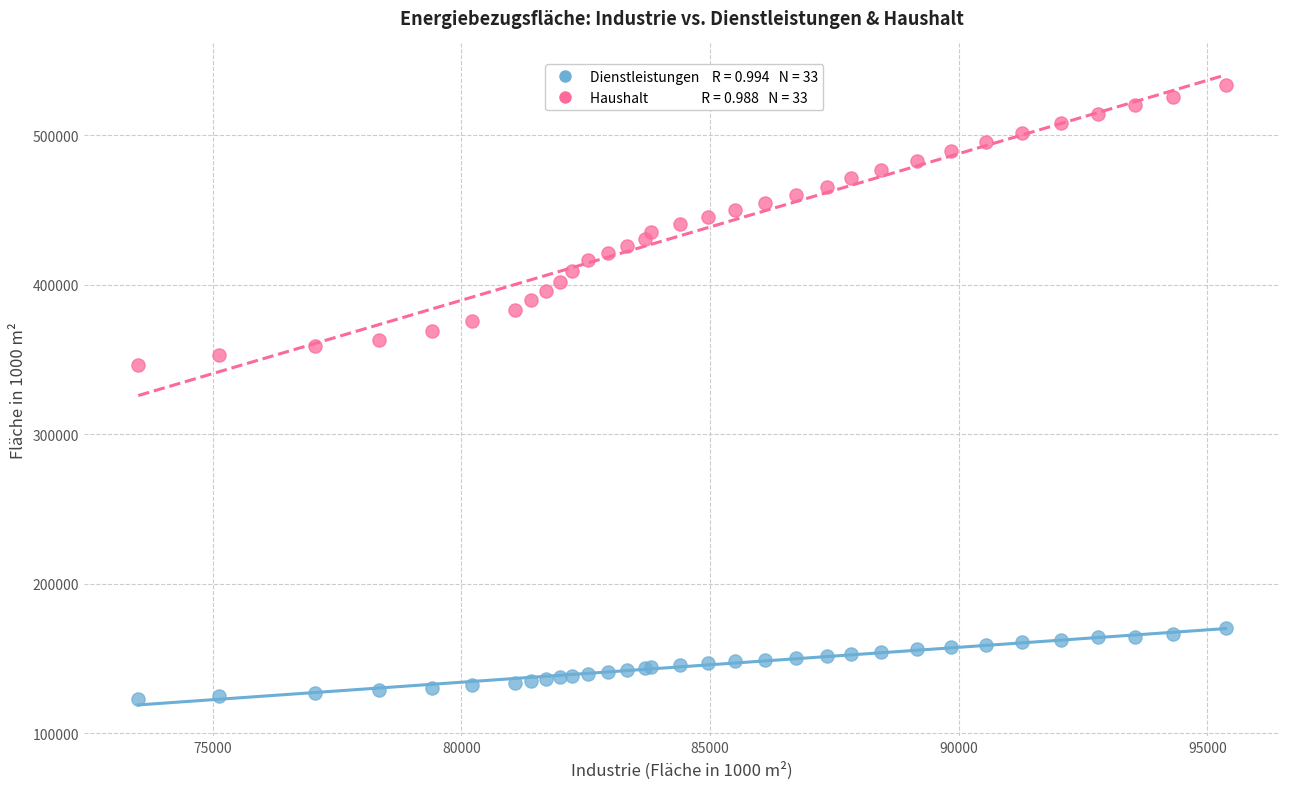

Across all series, what Y value is closest to 328096?

346279